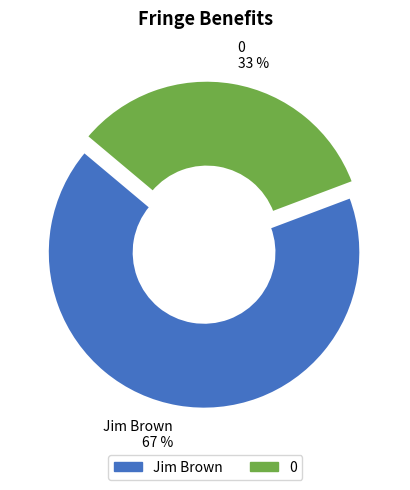

Count the number of slices in the pie.

2